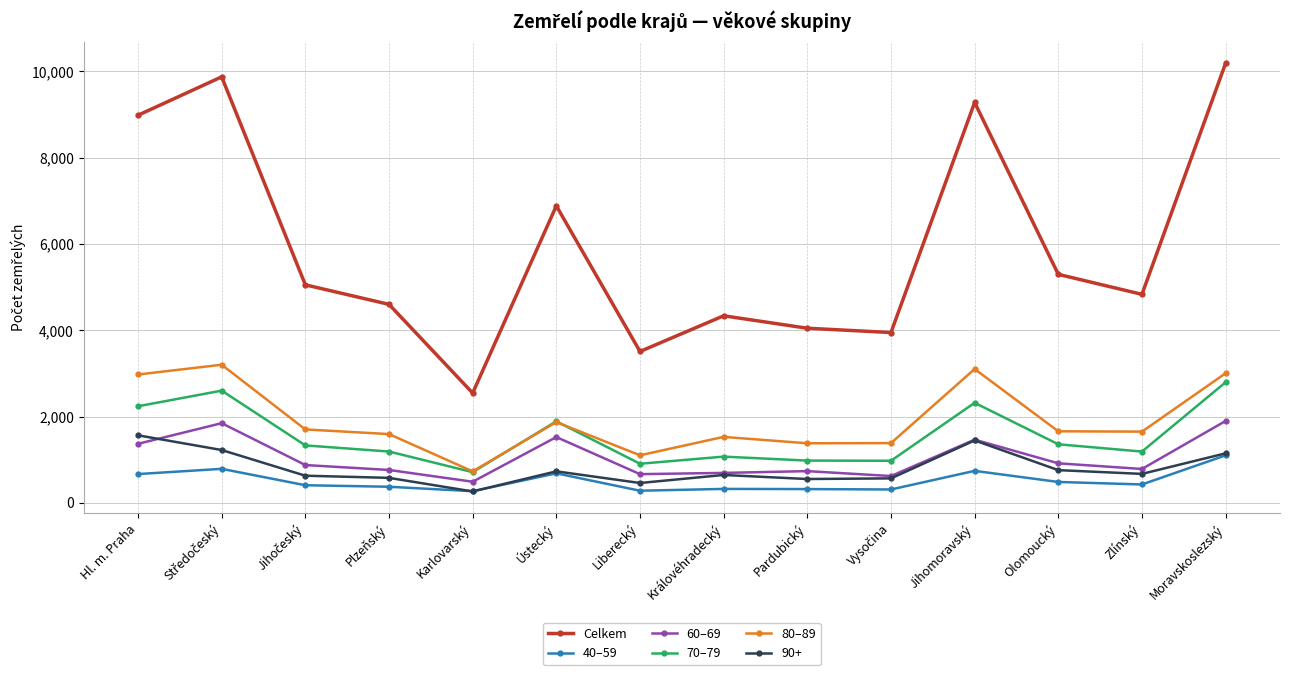

At which category does 70–79 reach its first local valley?

Karlovarský